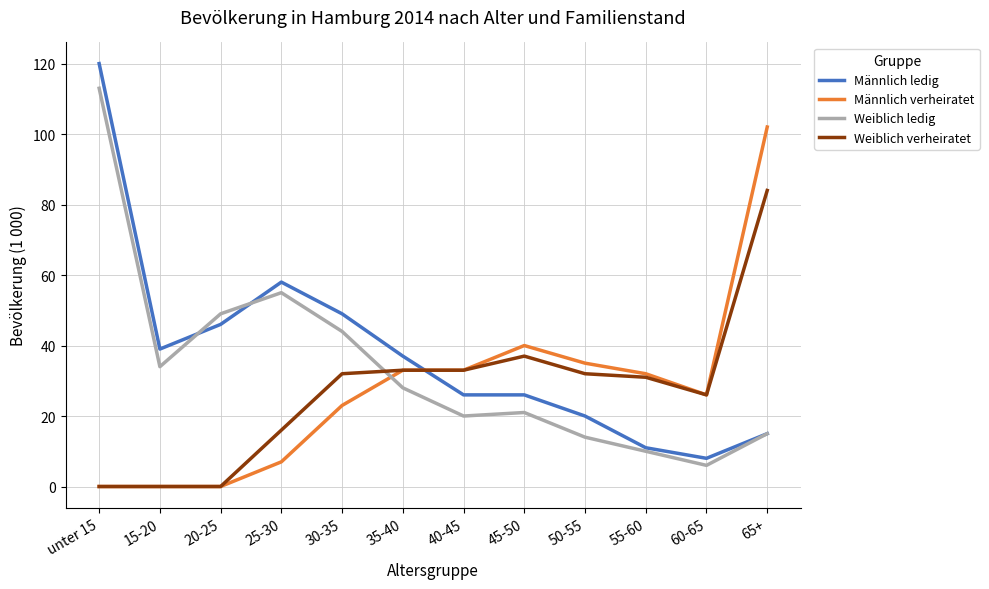

Rank the series by their maximum value, from lowest to highest.

Weiblich verheiratet, Männlich verheiratet, Weiblich ledig, Männlich ledig